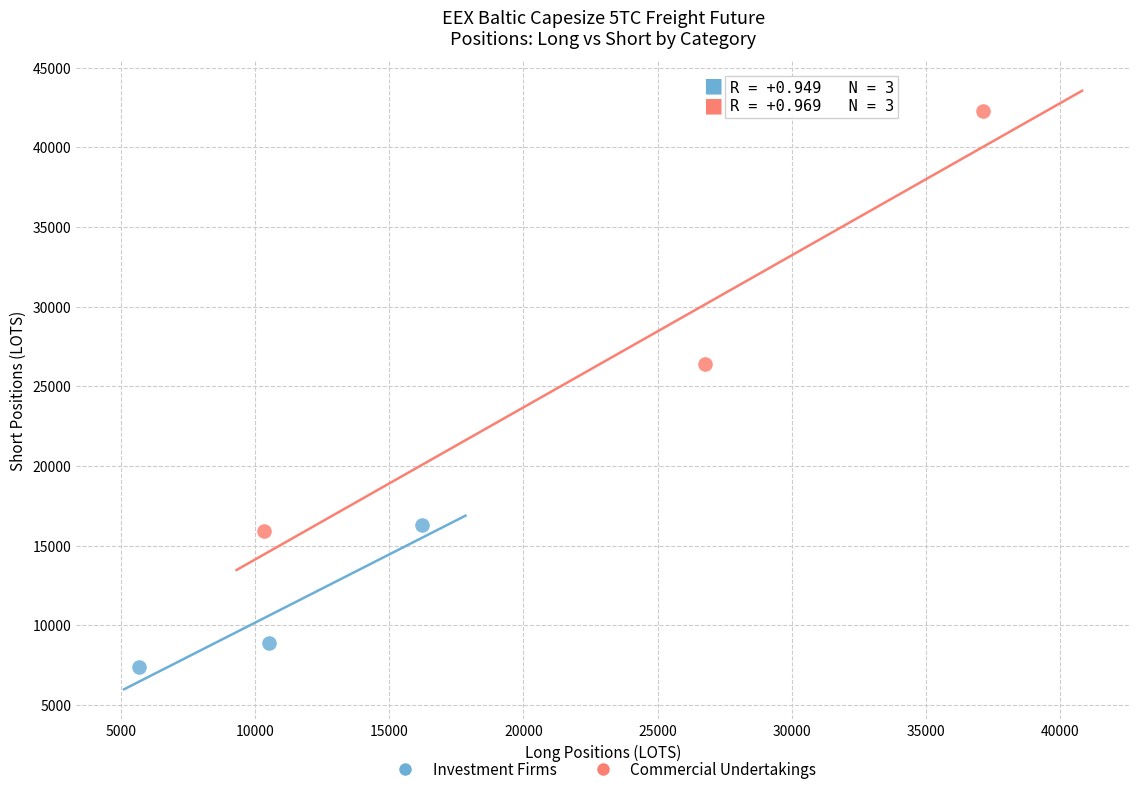

Which series has the largest Y range (max minus min)?

Commercial Undertakings